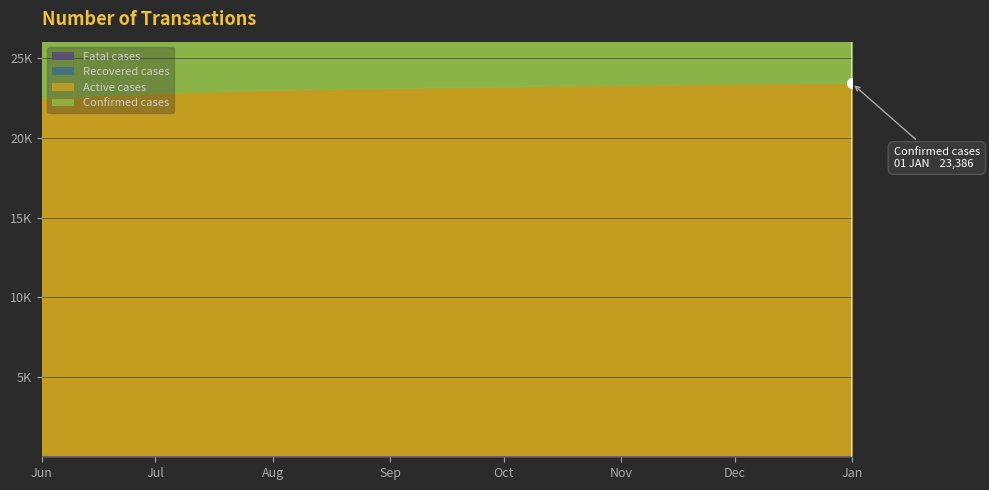

What is the label of the 8th point from the right?

2022-06-01